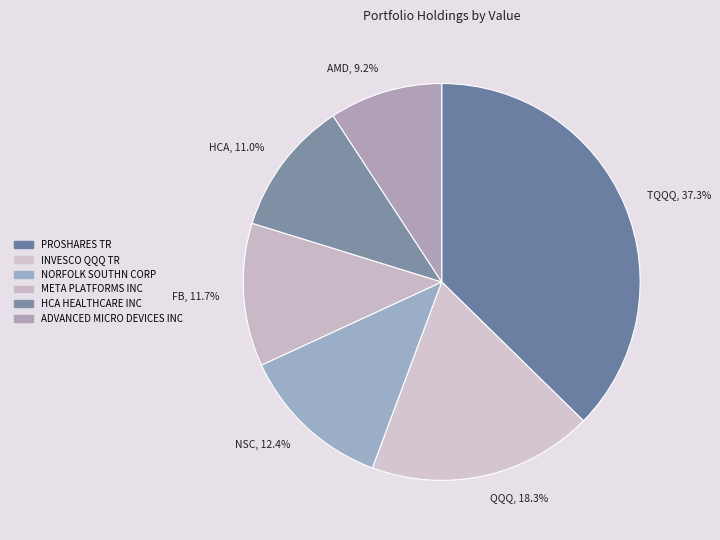

Which has a higher value, QQQ, 18.3% or TQQQ, 37.3%?

TQQQ, 37.3%